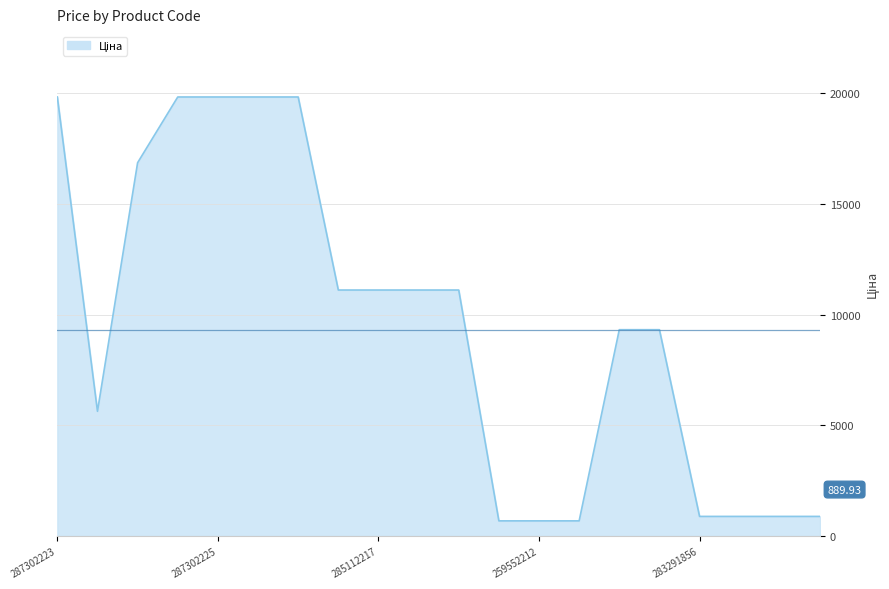

What is the difference between the maximum and minimum values?

19142.0